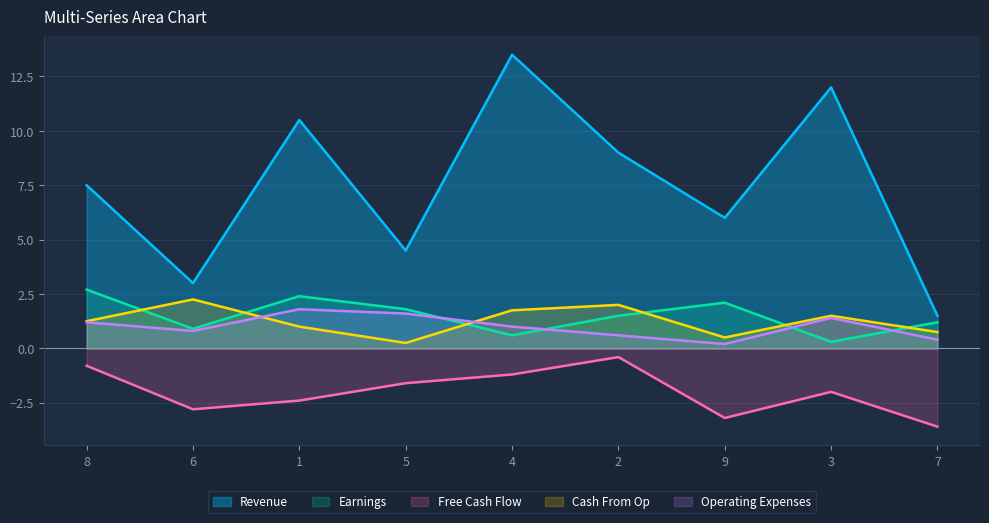

True or false: col_7 has more than 2 points higher than both neighbors.

False